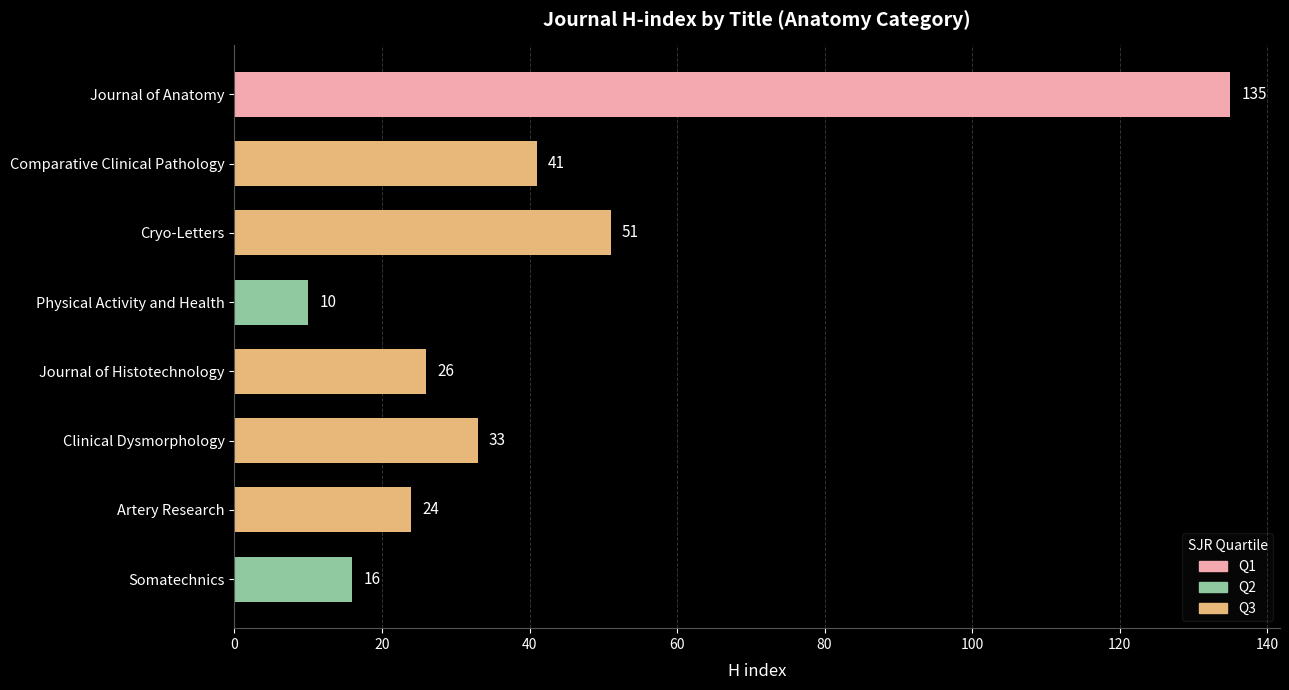

Is it true that the value at Journal of Histotechnology is 26?

True